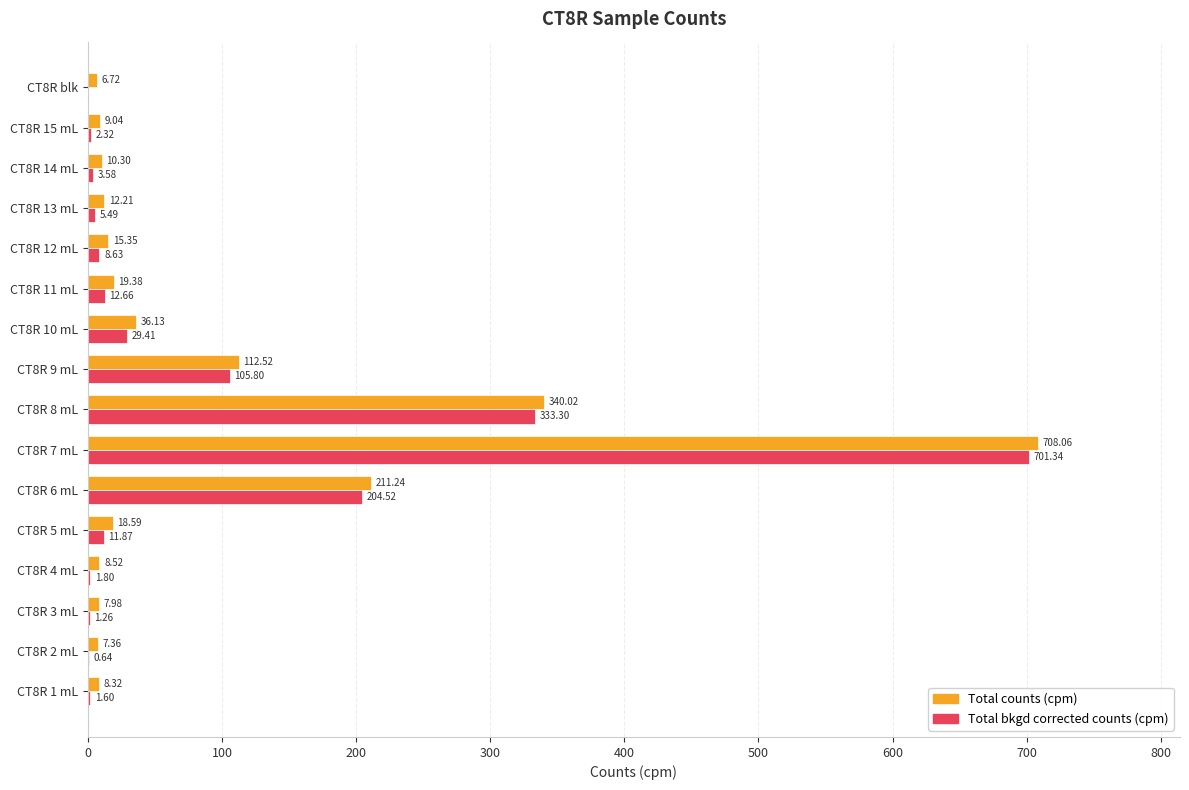

What is the sum of all Total counts (cpm) values?

1531.7